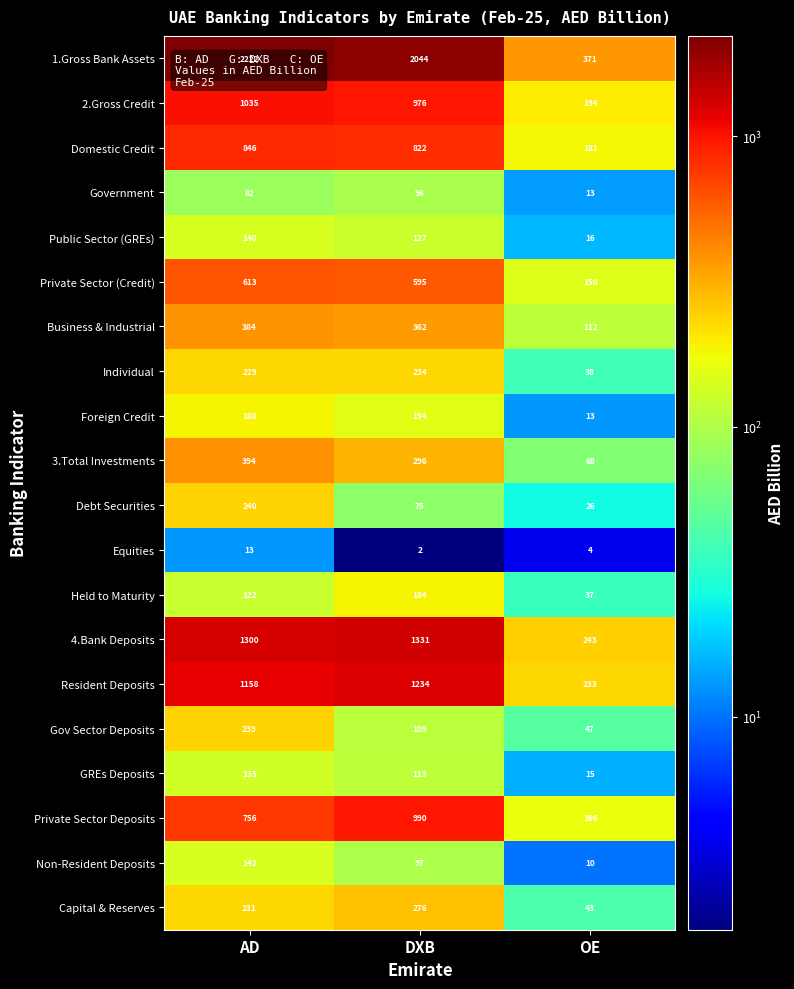

What is the total value across all series at AD?

10469